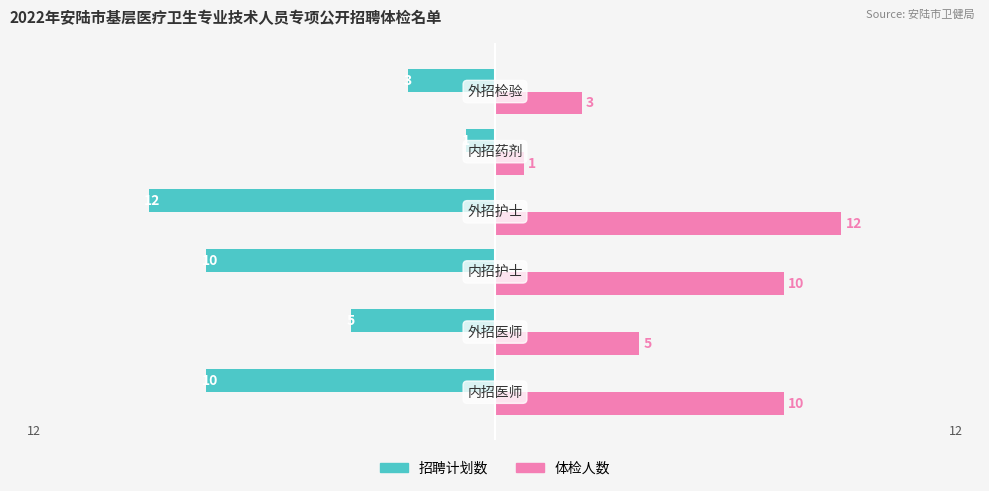

How many 体检人数 values are between 3 and 10?

4